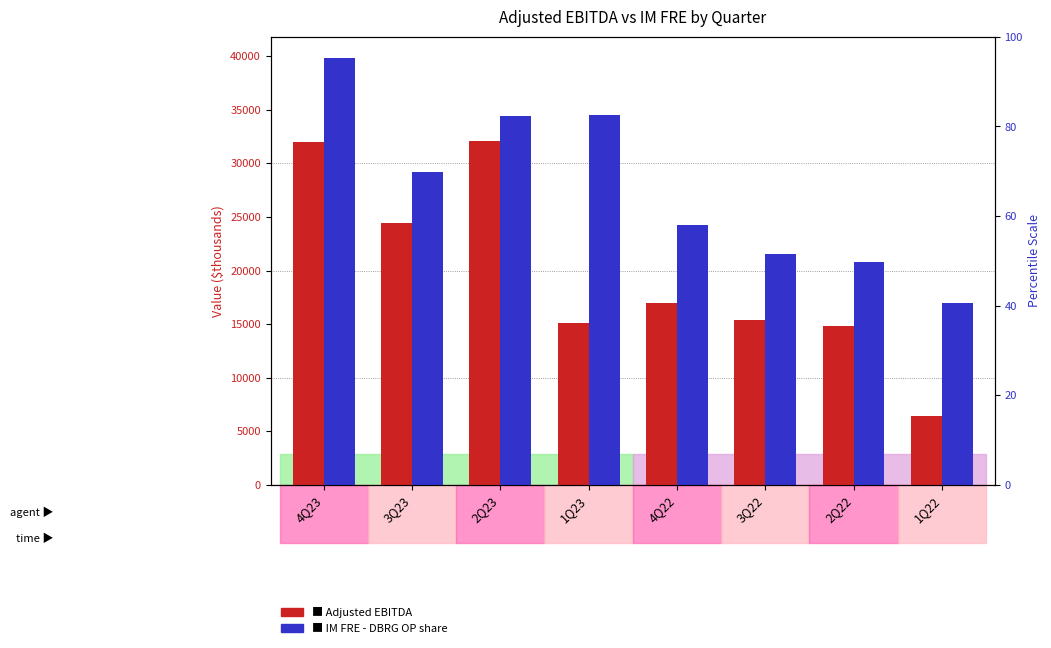

What is the label of the 2nd bar from the left?

3Q23